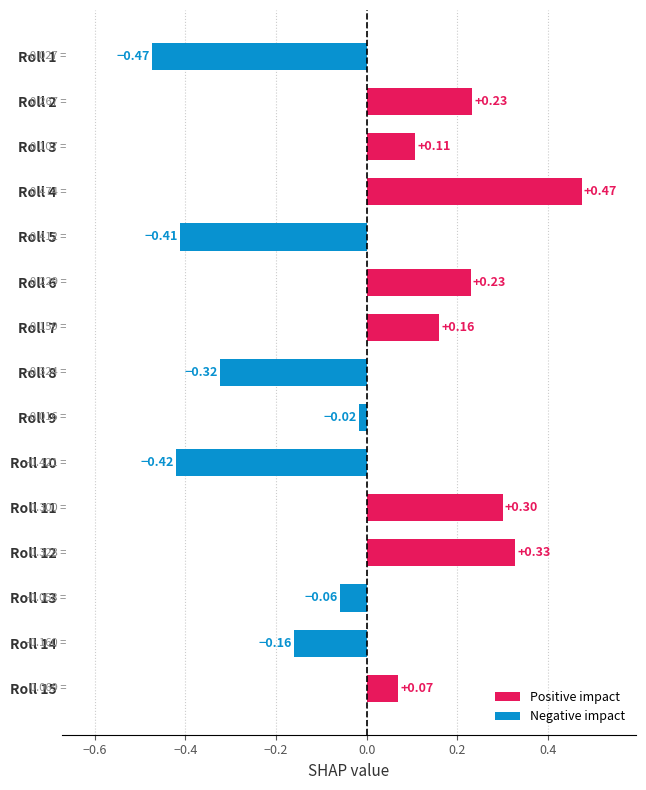

How many bars are there in total?

15